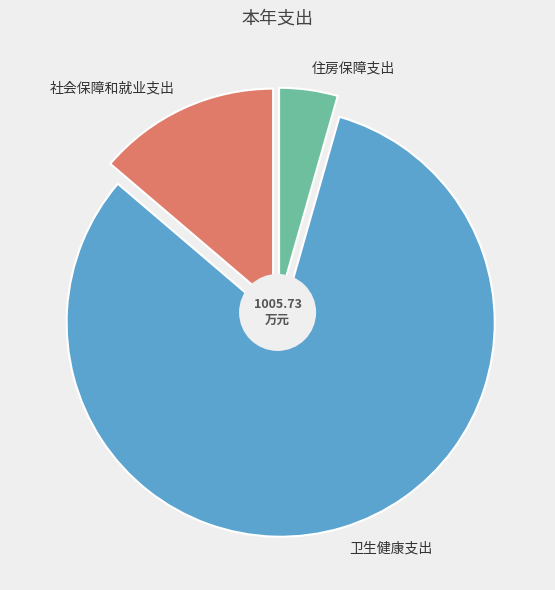

To the nearest percent, what is the difference between the largest and smallest slice percentages?

77%